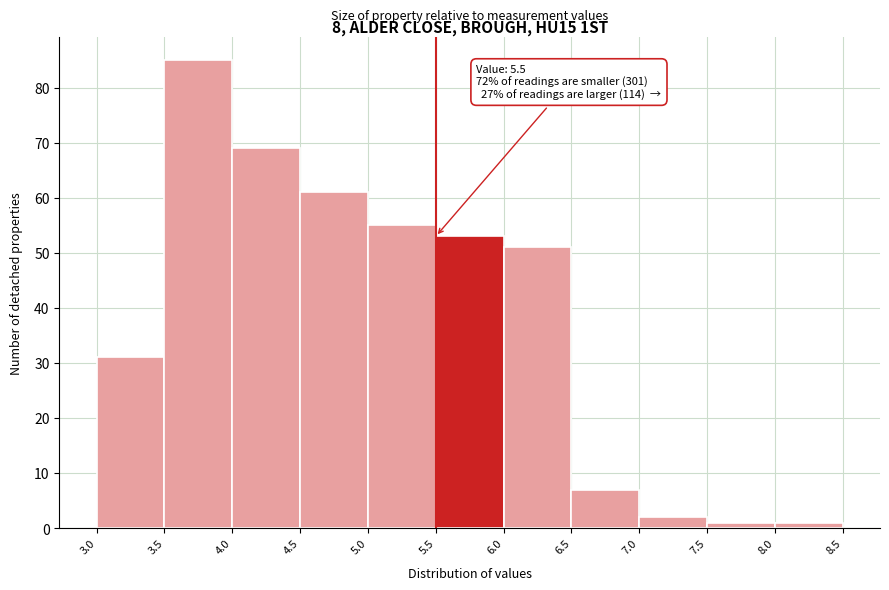

Which range on the x-axis has the tallest bar?

3.5 to 4.0